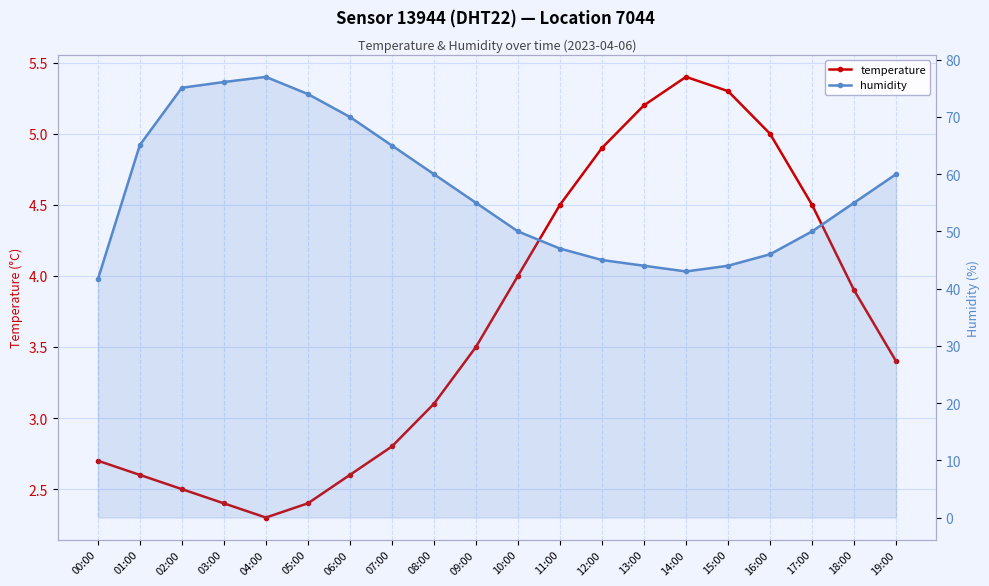

What value does the humidity series have at 19:00?

60.0